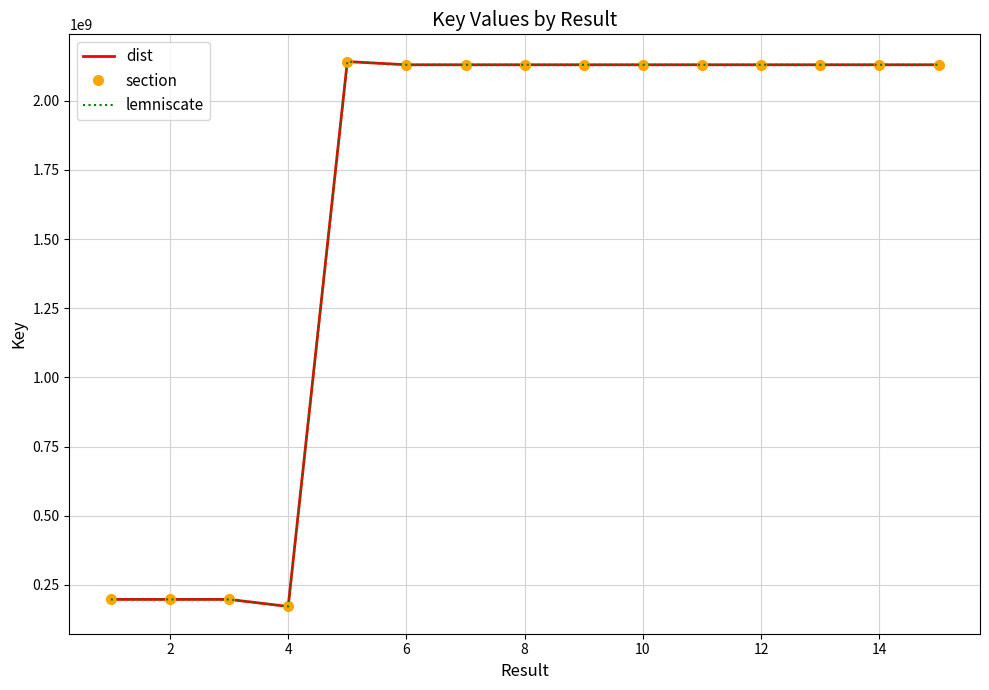

In dist, how many points are higher than both neighbors (excluding endpoints)?

5